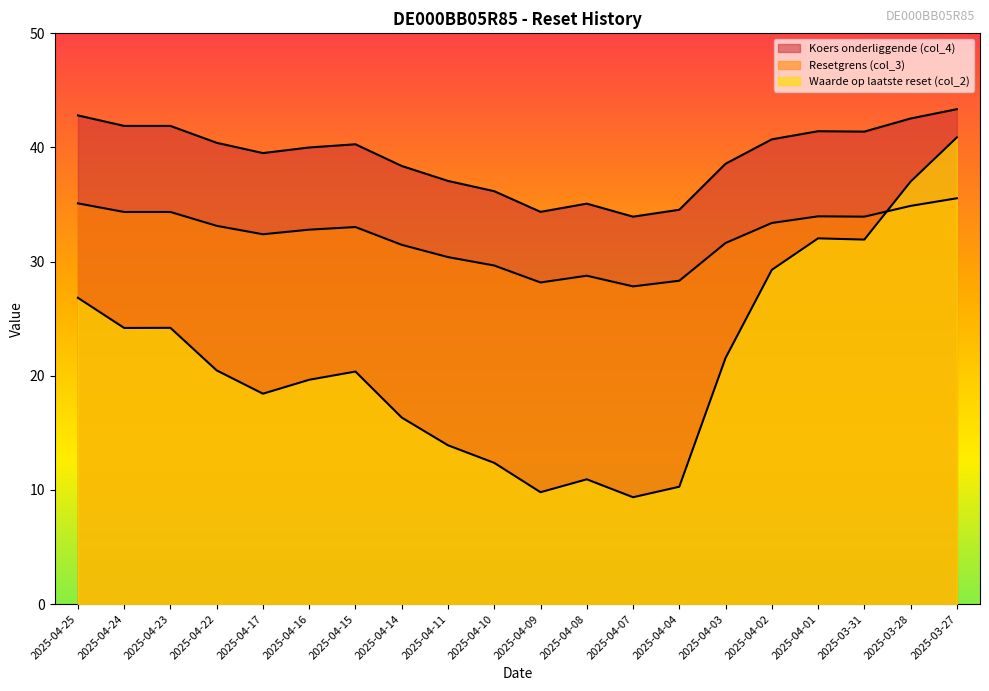

Is the value of Waarde op laatste reset (col_2) at 2025-04-11 greater than the value of Koers onderliggende (col_4) at 2025-04-24?

No